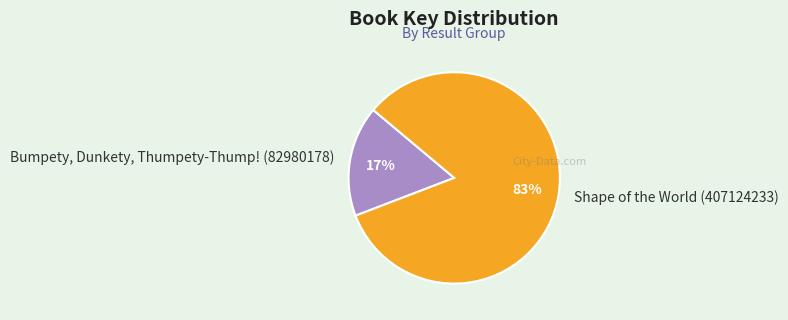

Rank the categories by value from highest to lowest.

Shape of the World (407124233), Bumpety, Dunkety, Thumpety-Thump! (82980178)